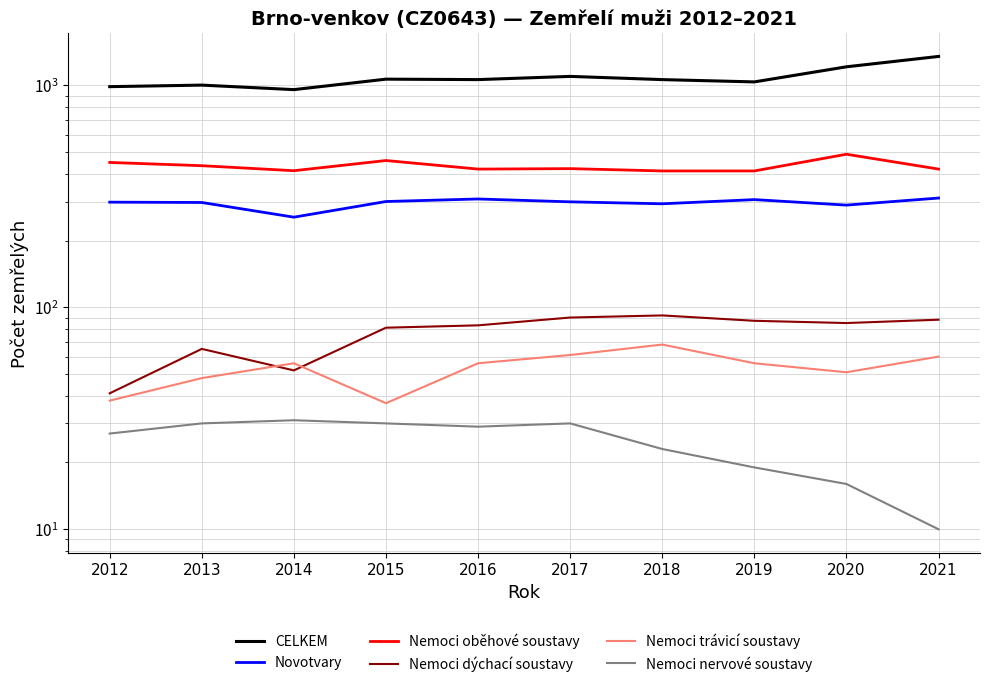

What is the approximate value of Nemoci nervové soustavy at 2020, to the nearest 10?

20